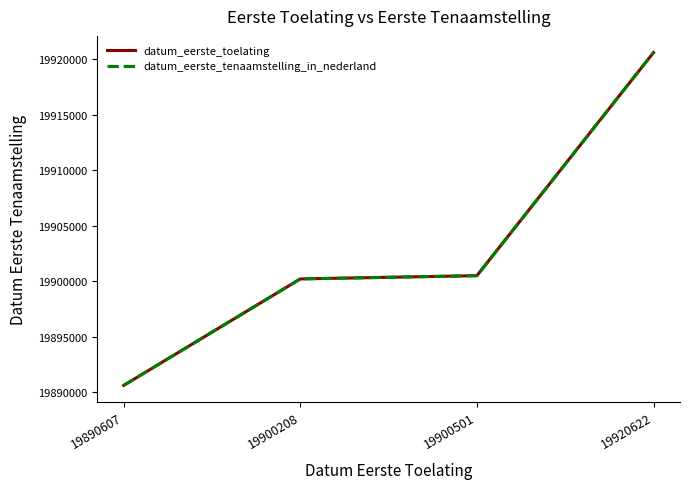

True or false: datum_eerste_tenaamstelling_in_nederland has more than 2 interior local peaks.

False